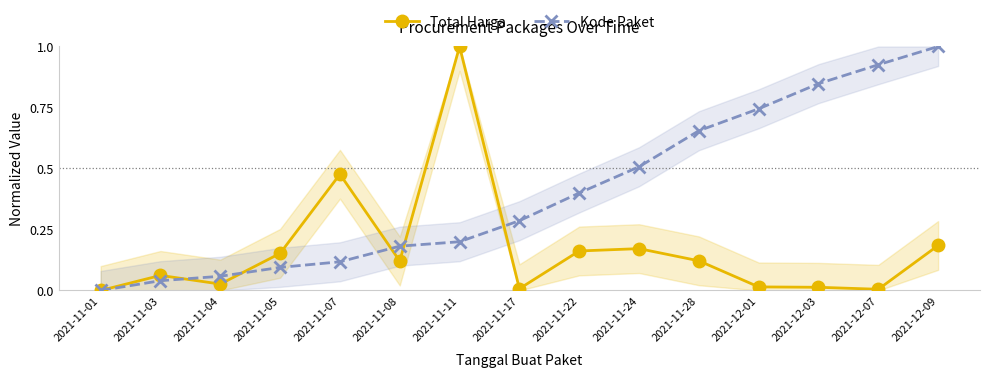

List the labels in order of Total Harga value, smallest first.

2021-11-01, 2021-12-07, 2021-11-17, 2021-12-03, 2021-12-01, 2021-11-04, 2021-11-03, 2021-11-08, 2021-11-28, 2021-11-05, 2021-11-22, 2021-11-24, 2021-12-09, 2021-11-07, 2021-11-11